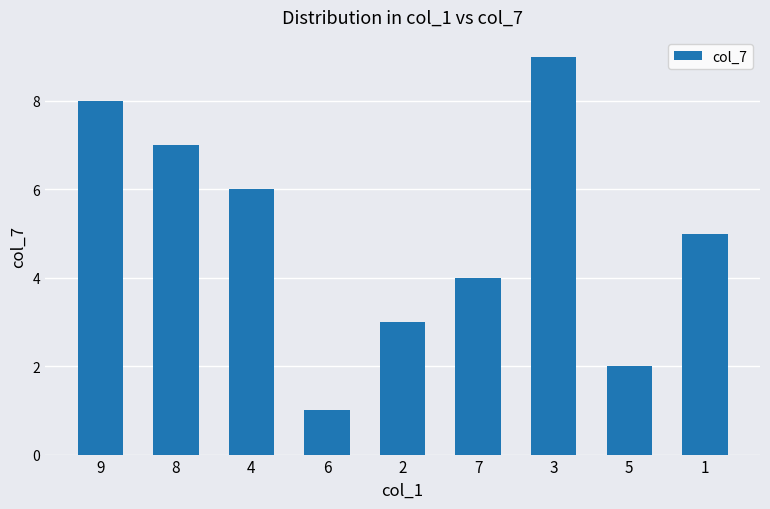

The value at 4 is 6. True or false?

True